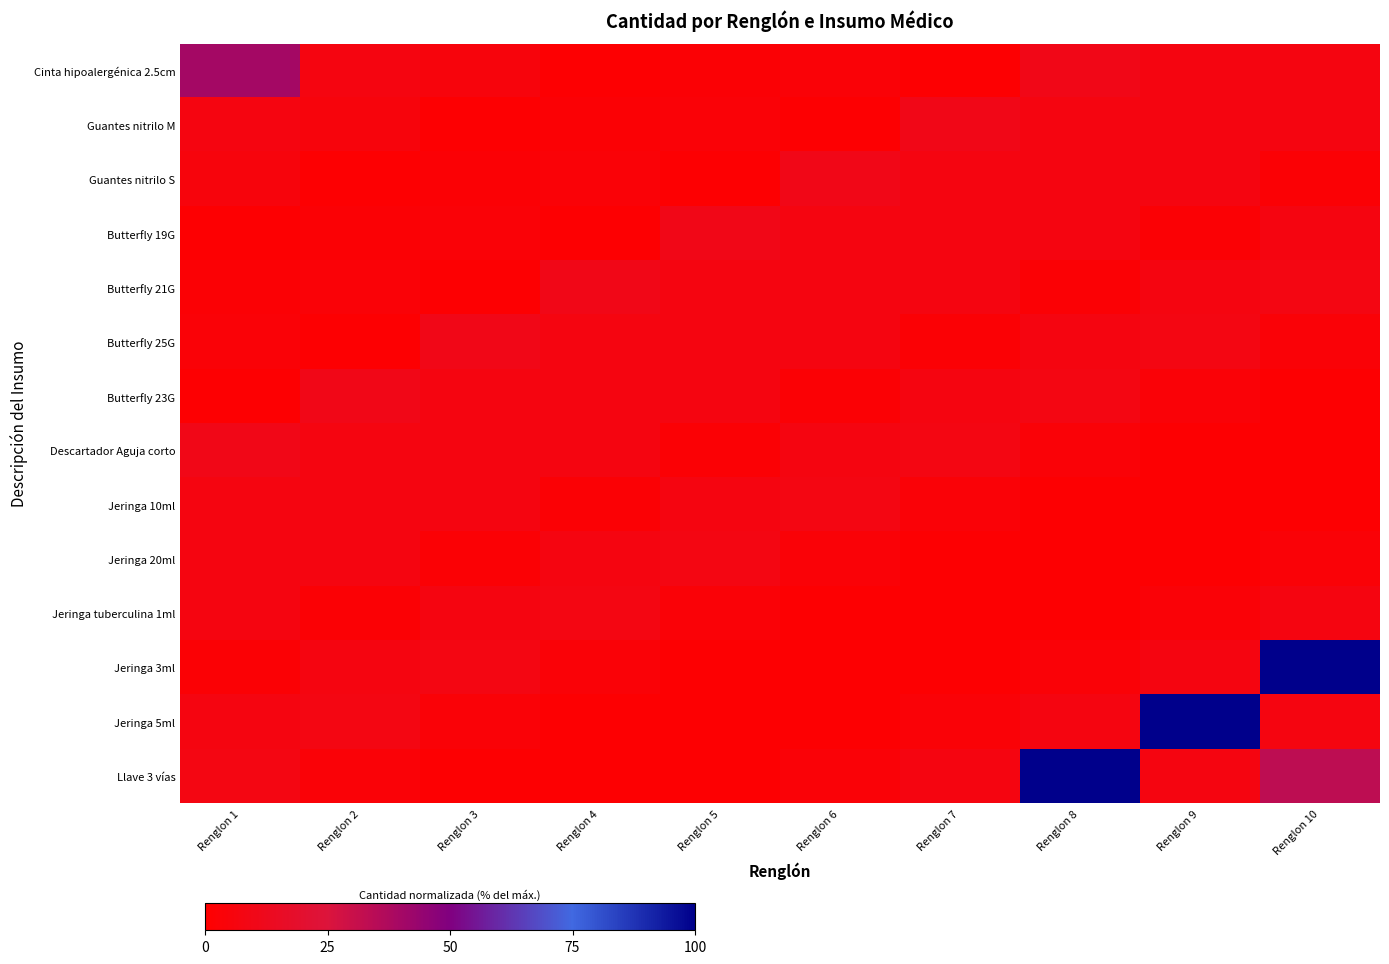

Reading left to right, transcribe all the data shown in this chart.

Cinta hipoalergénica 2.5cm: Renglon 1=40.0	Renglon 2=6.7	Renglon 3=5.3	Renglon 4=1.3	Renglon 5=2.7	Renglon 6=3.3	Renglon 7=1.3	Renglon 8=10.0	Renglon 9=6.7	Renglon 10=6.7
Guantes nitrilo M: Renglon 1=6.7	Renglon 2=5.3	Renglon 3=1.3	Renglon 4=2.7	Renglon 5=3.3	Renglon 6=1.3	Renglon 7=10.0	Renglon 8=6.7	Renglon 9=6.7	Renglon 10=6.7
Guantes nitrilo S: Renglon 1=5.3	Renglon 2=1.3	Renglon 3=2.7	Renglon 4=3.3	Renglon 5=1.3	Renglon 6=10.0	Renglon 7=6.7	Renglon 8=6.7	Renglon 9=6.7	Renglon 10=2.7
Butterfly 19G: Renglon 1=1.3	Renglon 2=2.7	Renglon 3=3.3	Renglon 4=1.3	Renglon 5=10.0	Renglon 6=6.7	Renglon 7=6.7	Renglon 8=6.7	Renglon 9=2.7	Renglon 10=6.7
Butterfly 21G: Renglon 1=2.7	Renglon 2=3.3	Renglon 3=1.3	Renglon 4=10.0	Renglon 5=6.7	Renglon 6=6.7	Renglon 7=6.7	Renglon 8=2.7	Renglon 9=6.7	Renglon 10=8.0
Butterfly 25G: Renglon 1=3.3	Renglon 2=1.3	Renglon 3=10.0	Renglon 4=6.7	Renglon 5=6.7	Renglon 6=6.7	Renglon 7=2.7	Renglon 8=6.7	Renglon 9=8.0	Renglon 10=3.3
Butterfly 23G: Renglon 1=1.3	Renglon 2=10.0	Renglon 3=6.7	Renglon 4=6.7	Renglon 5=6.7	Renglon 6=2.7	Renglon 7=6.7	Renglon 8=8.0	Renglon 9=3.3	Renglon 10=1.3
Descartador Aguja corto: Renglon 1=10.0	Renglon 2=6.7	Renglon 3=6.7	Renglon 4=6.7	Renglon 5=2.7	Renglon 6=6.7	Renglon 7=8.0	Renglon 8=3.3	Renglon 9=1.3	Renglon 10=1.3
Jeringa 10ml: Renglon 1=6.7	Renglon 2=6.7	Renglon 3=6.7	Renglon 4=2.7	Renglon 5=6.7	Renglon 6=8.0	Renglon 7=3.3	Renglon 8=1.3	Renglon 9=1.3	Renglon 10=1.3
Jeringa 20ml: Renglon 1=6.7	Renglon 2=6.7	Renglon 3=2.7	Renglon 4=6.7	Renglon 5=8.0	Renglon 6=3.3	Renglon 7=1.3	Renglon 8=1.3	Renglon 9=1.3	Renglon 10=3.3
Jeringa tuberculina 1ml: Renglon 1=6.7	Renglon 2=2.7	Renglon 3=6.7	Renglon 4=8.0	Renglon 5=3.3	Renglon 6=1.3	Renglon 7=1.3	Renglon 8=1.3	Renglon 9=3.3	Renglon 10=6.7
Jeringa 3ml: Renglon 1=2.7	Renglon 2=6.7	Renglon 3=8.0	Renglon 4=3.3	Renglon 5=1.3	Renglon 6=1.3	Renglon 7=1.3	Renglon 8=3.3	Renglon 9=6.7	Renglon 10=100.0
Jeringa 5ml: Renglon 1=6.7	Renglon 2=8.0	Renglon 3=3.3	Renglon 4=1.3	Renglon 5=1.3	Renglon 6=1.3	Renglon 7=3.3	Renglon 8=6.7	Renglon 9=100.0	Renglon 10=6.7
Llave 3 vías: Renglon 1=8.0	Renglon 2=3.3	Renglon 3=1.3	Renglon 4=1.3	Renglon 5=1.3	Renglon 6=3.3	Renglon 7=6.7	Renglon 8=100.0	Renglon 9=6.7	Renglon 10=33.3